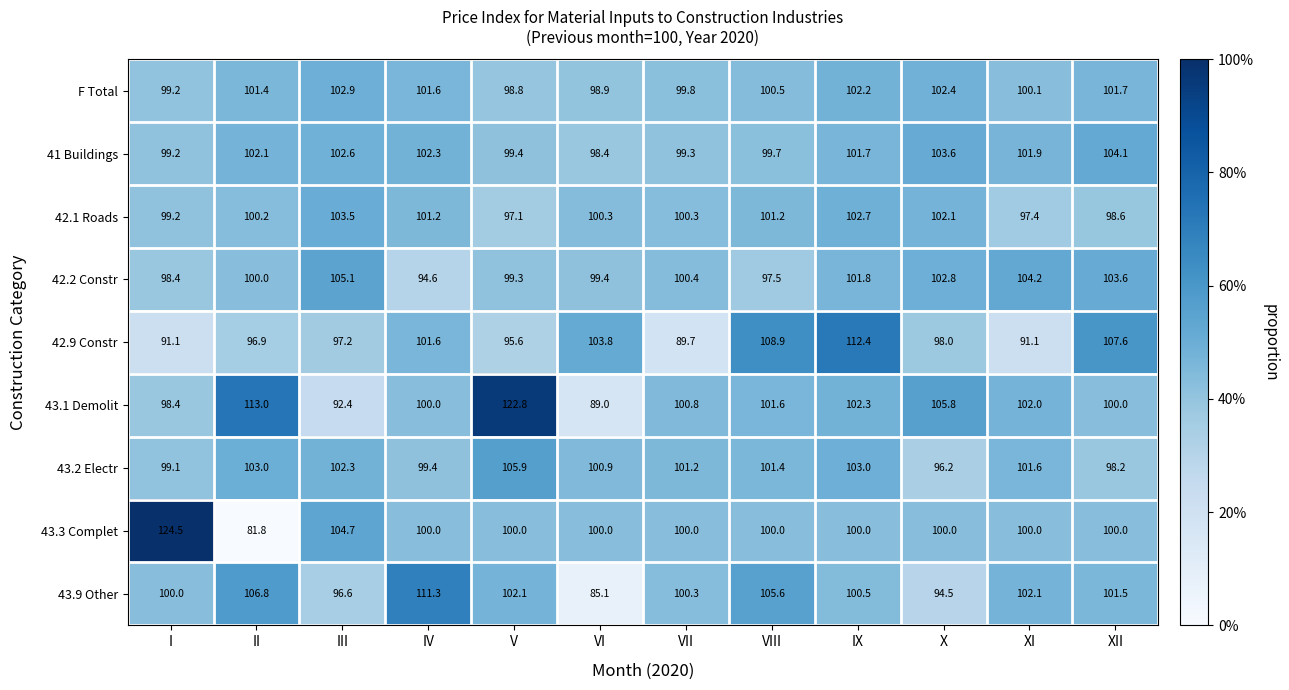

What is the difference between the highest and lowest values at V?

27.2